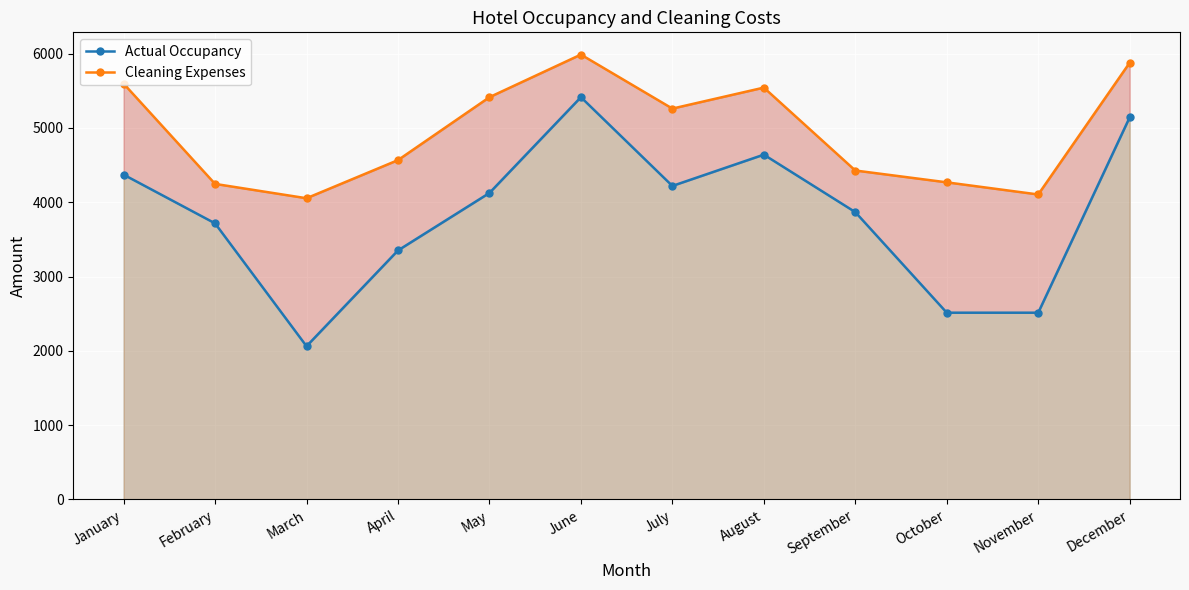

What is the sum of all Actual Occupancy values?

45928.0